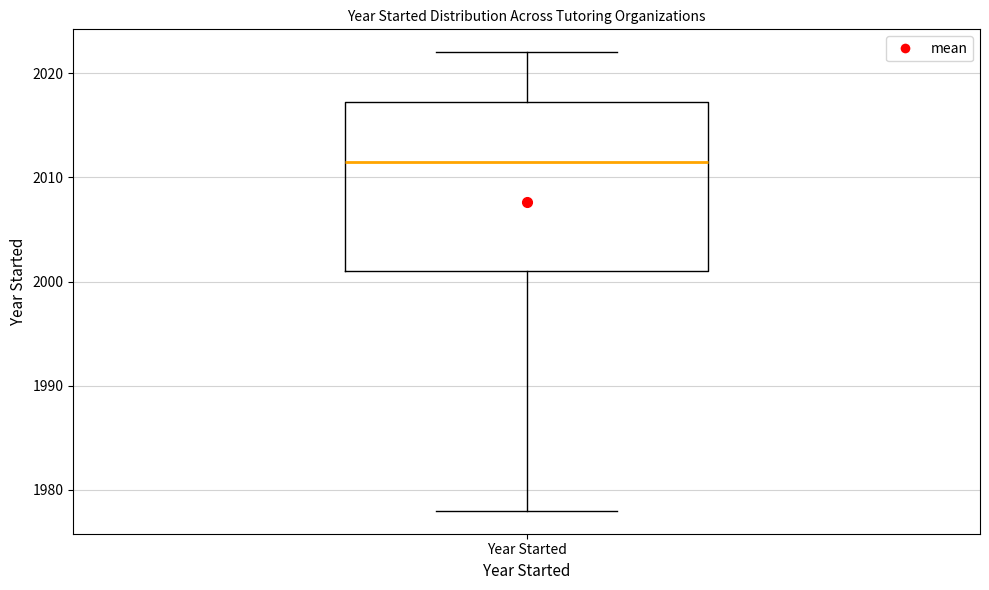

Where does the median line of the box for Year Started sit on the y-axis? The values are not printed on the chart, so give them approximately, as read against the axis.

2012